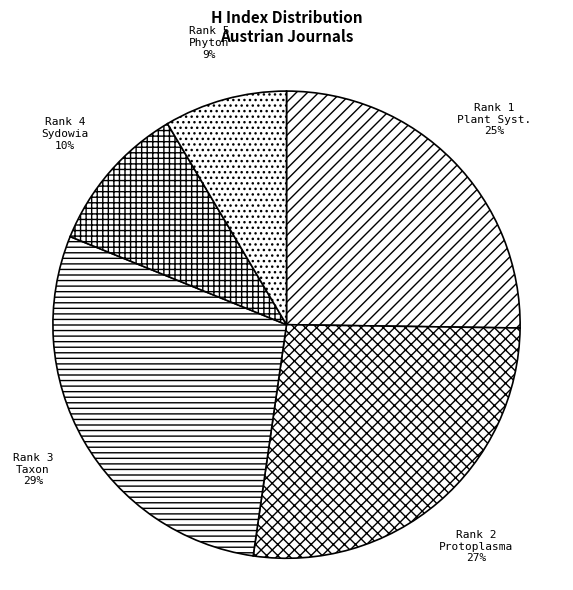

Which slice is the smallest?

Rank 5
Phyton